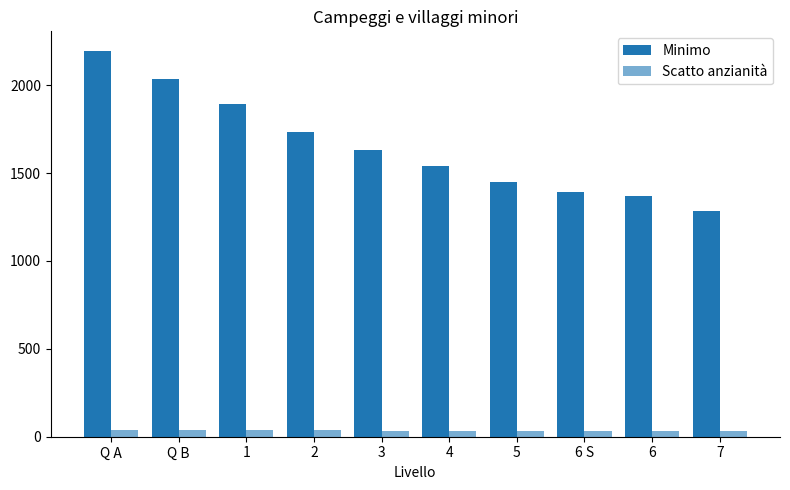

Is the value of Scatto anzianità at 3 greater than the value of Minimo at 1?

No